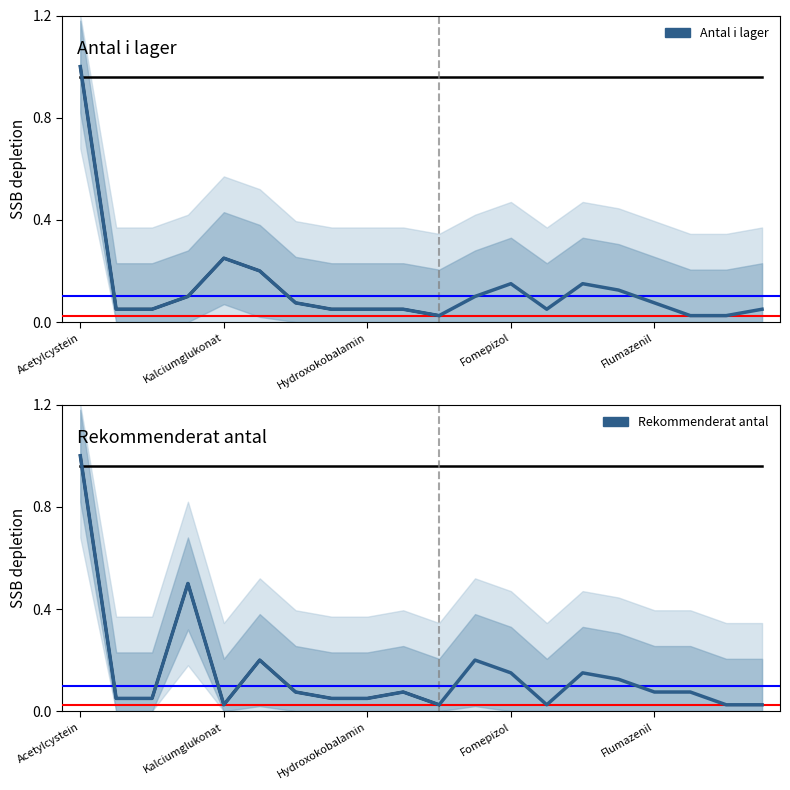

What are all the series names shown in the legend?

Antal i lager, Rekommenderat antal